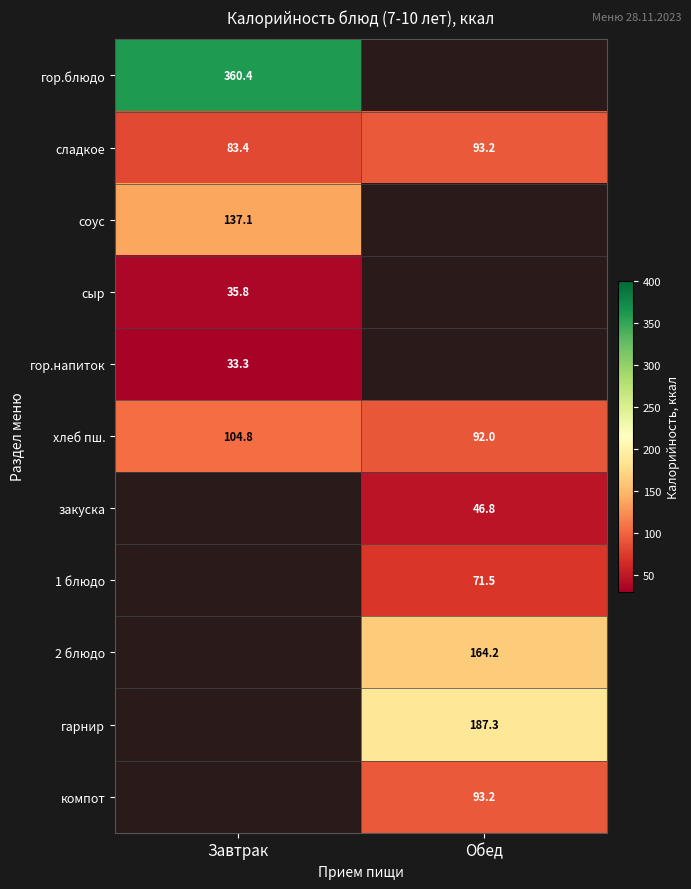

What is the average value of the сладкое series?

88.3